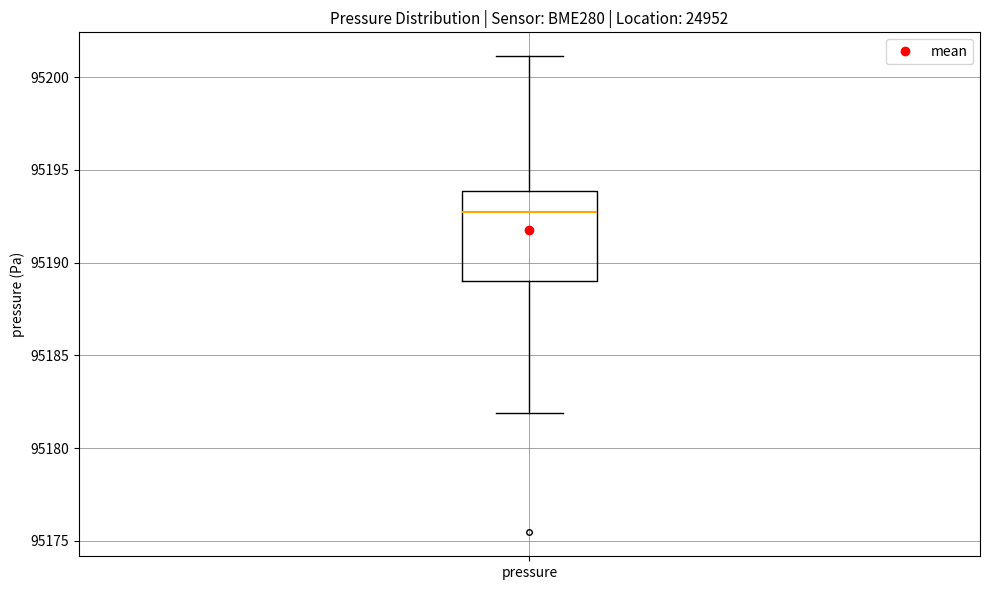

Read this box plot against the y-axis: the position of the median line, the range covered by the box, and the ends of both whiskers. The values are not printed on the chart, so give them approximately, as read against the axis.

median 95192.5, box 95189.0 to 95194.0, whiskers 95182.0 to 95201.0